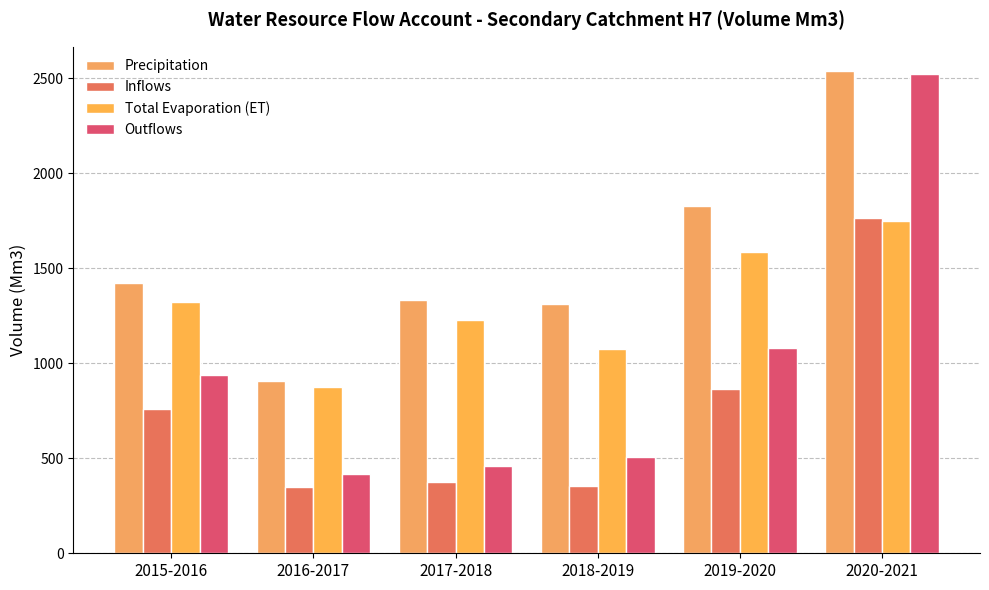

At which category is the sum across all series the highest?

2020-2021